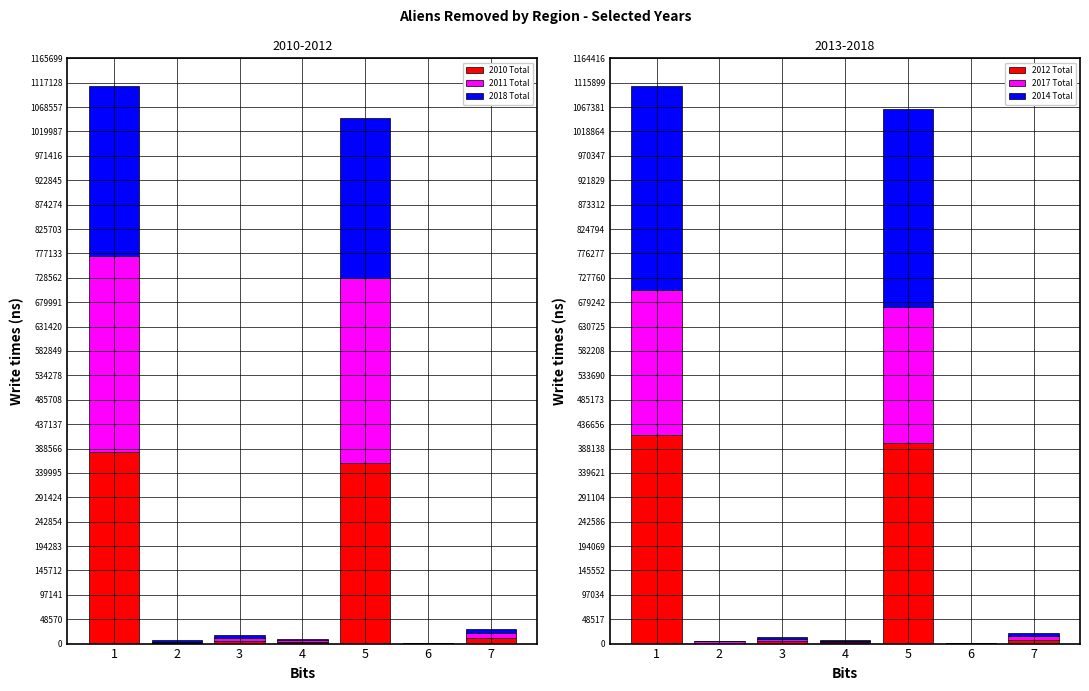

The 2011 Total series shows 654391 at 5. True or false?

False